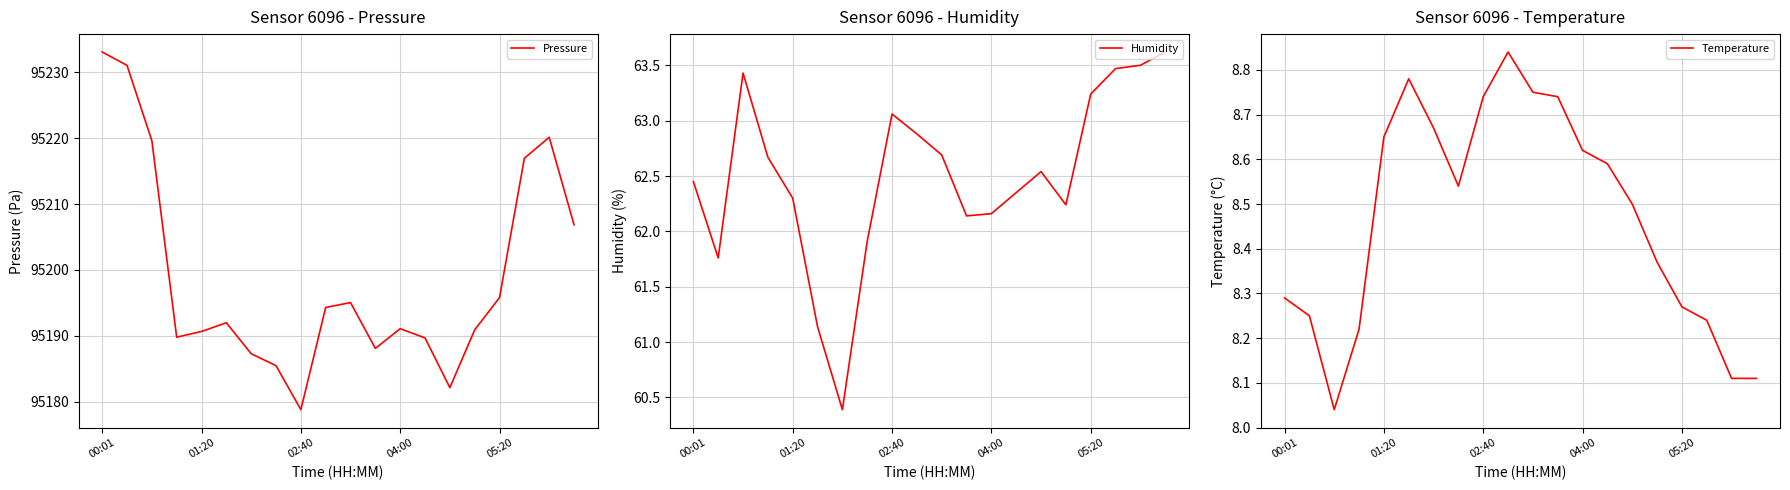

True or false: Pressure has a value of 62666.3 at 7.

False